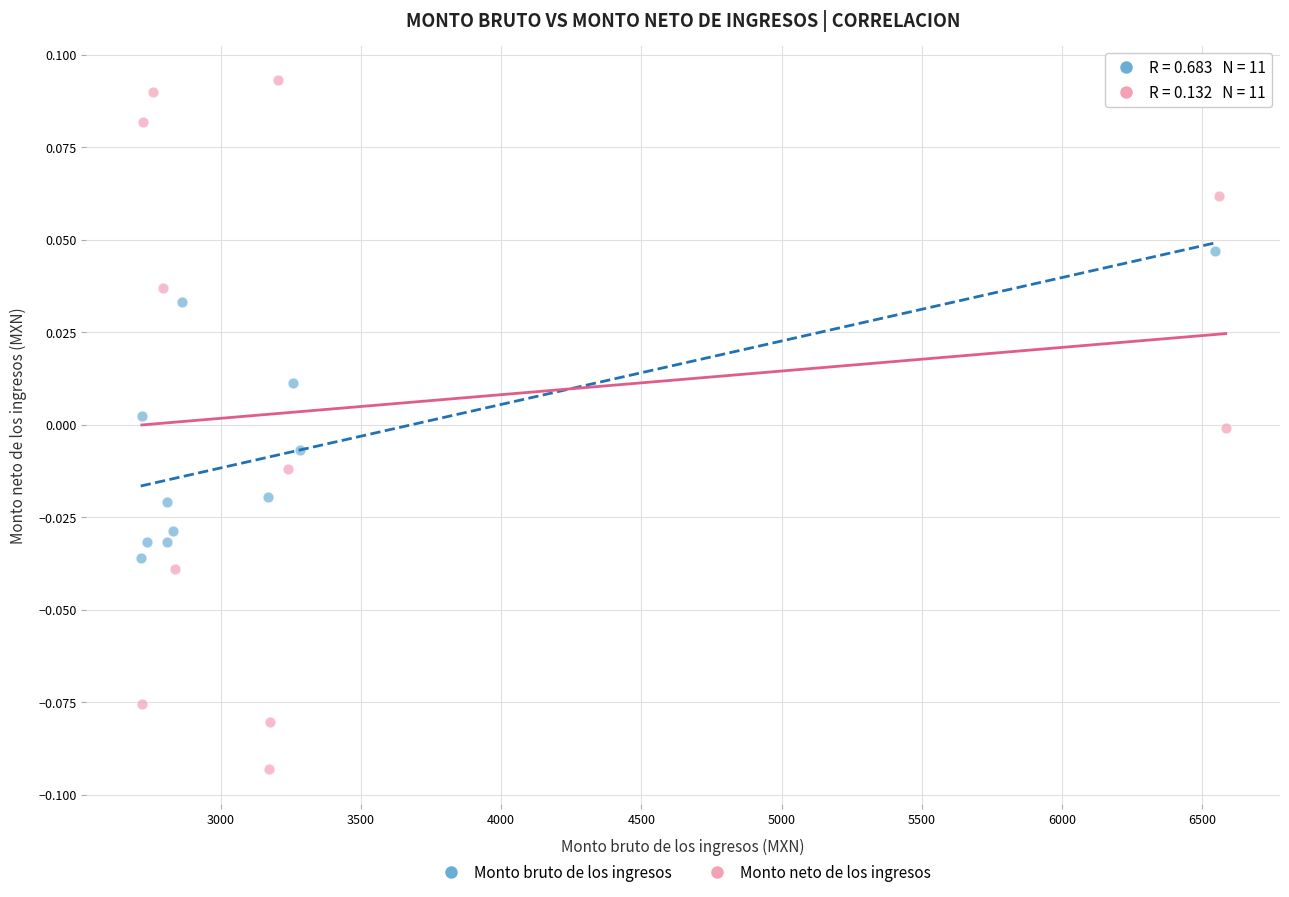

Which series reaches the minimum Y coordinate?

Monto neto de los ingresos